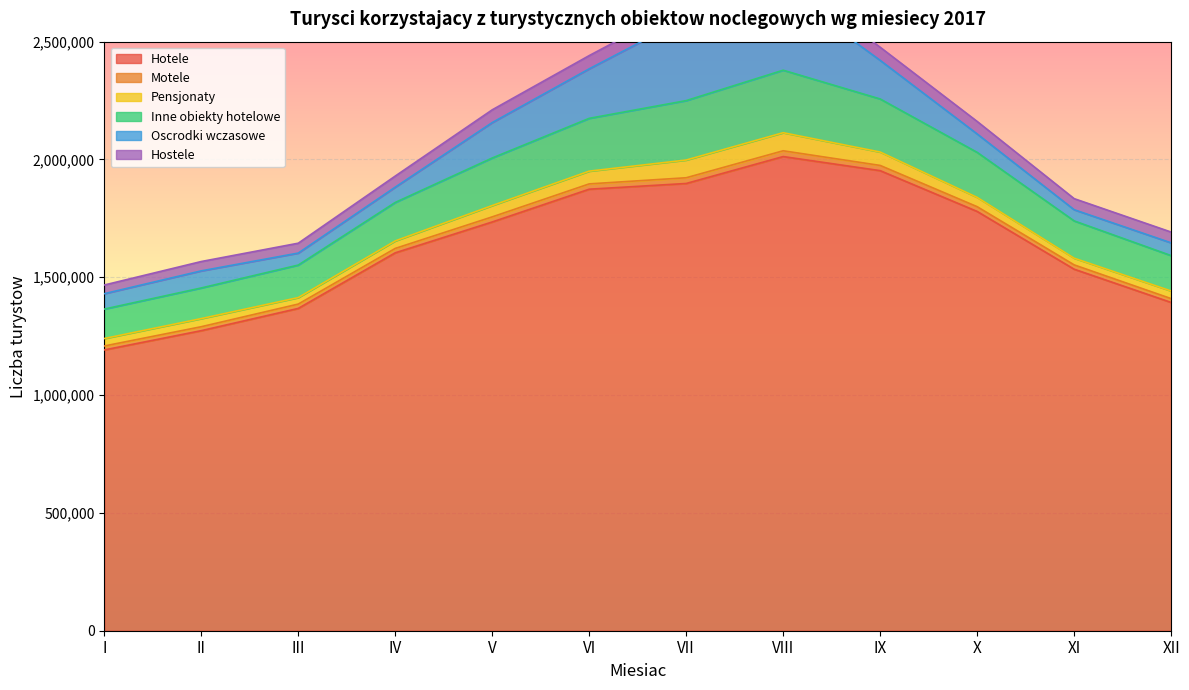

True or false: Inne obiekty hotelowe and Hotele cross at least once.

False